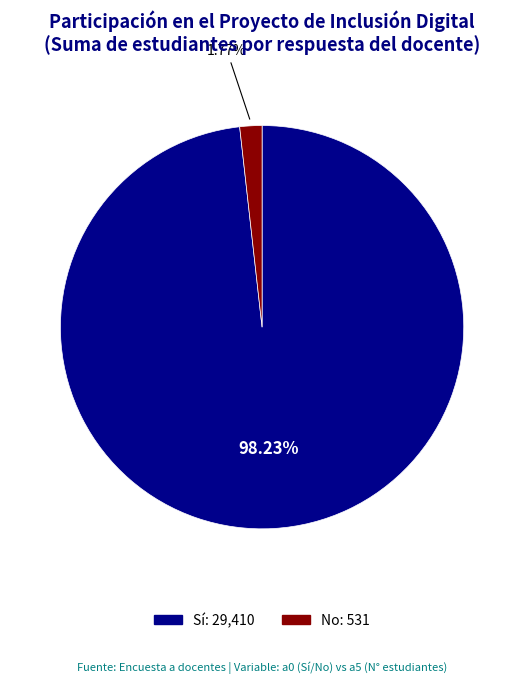

Is the sum of No and Sí greater than half?

Yes